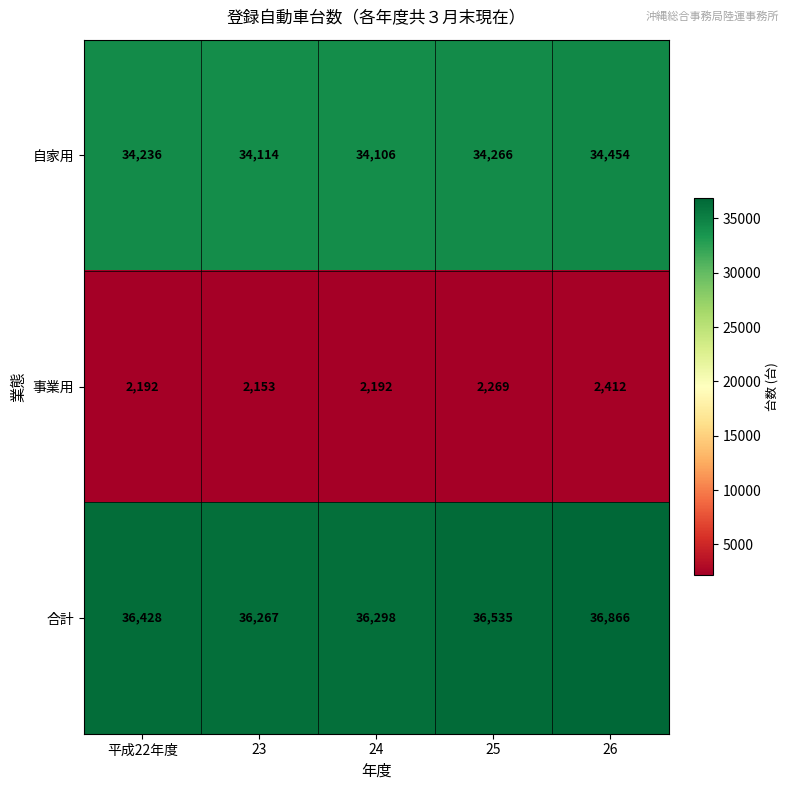

Is it true that 合計 equals 36298 at 24?

True